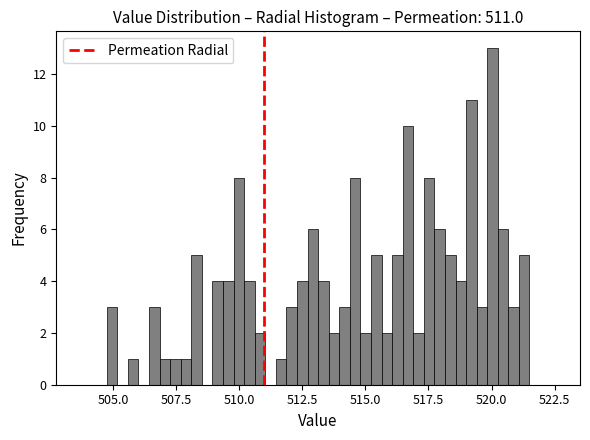

Around what value on the x-axis is the tallest bar? Give the approximate position of its centre, as read against the axis.

520.0